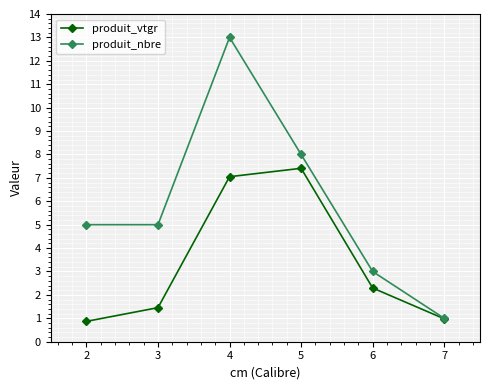

True or false: produit_vtgr has more than 2 points higher than both neighbors.

False